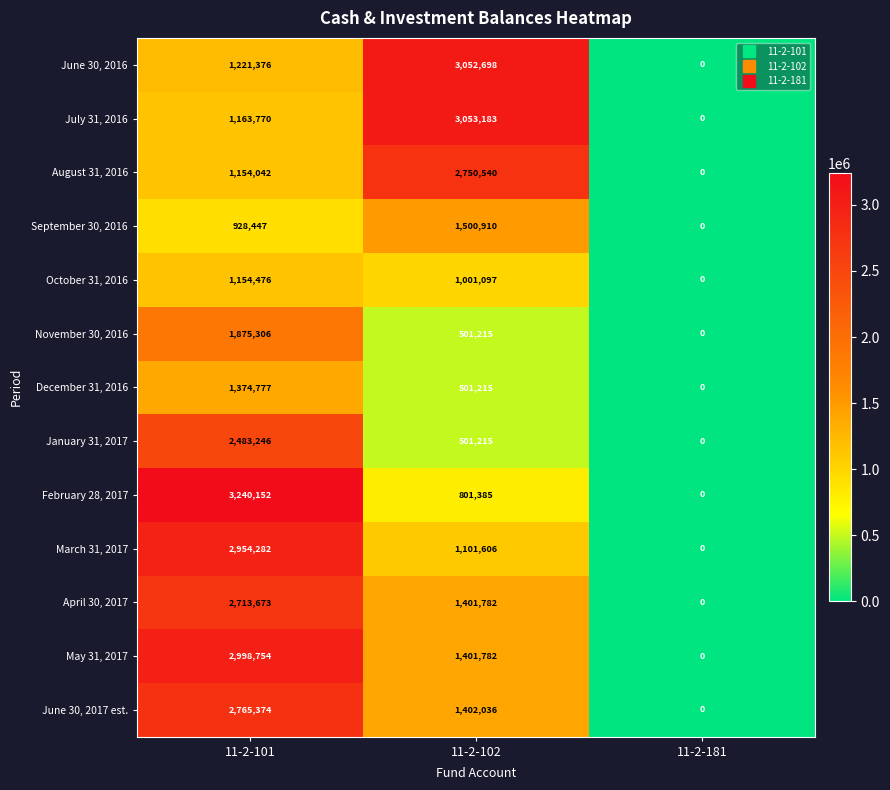

List the series in order of their peak value, highest first.

February 28, 2017, July 31, 2016, June 30, 2016, May 31, 2017, March 31, 2017, June 30, 2017 est., August 31, 2016, April 30, 2017, January 31, 2017, November 30, 2016, September 30, 2016, December 31, 2016, October 31, 2016